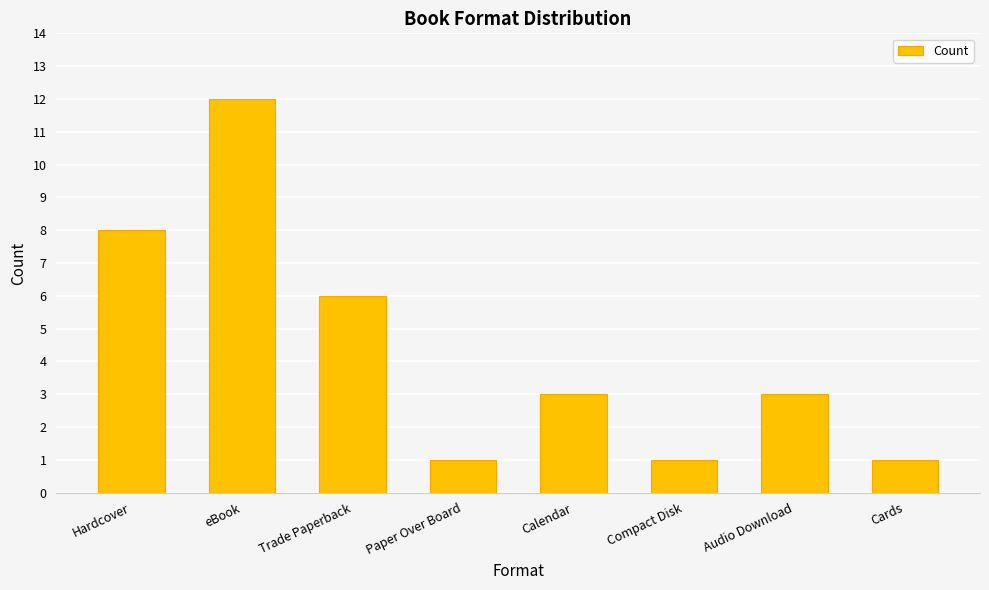

Reading left to right, extract all data points from this chart.

Hardcover=8	eBook=12	Trade Paperback=6	Paper Over Board=1	Calendar=3	Compact Disk=1	Audio Download=3	Cards=1